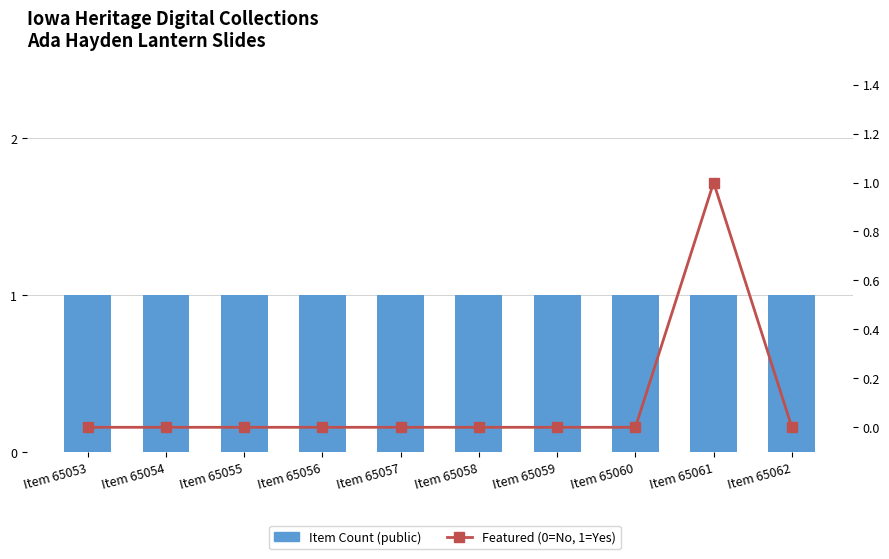

At Item 65058, list the series in order from largest to smallest.

Item Count (public), Featured (0=No, 1=Yes)